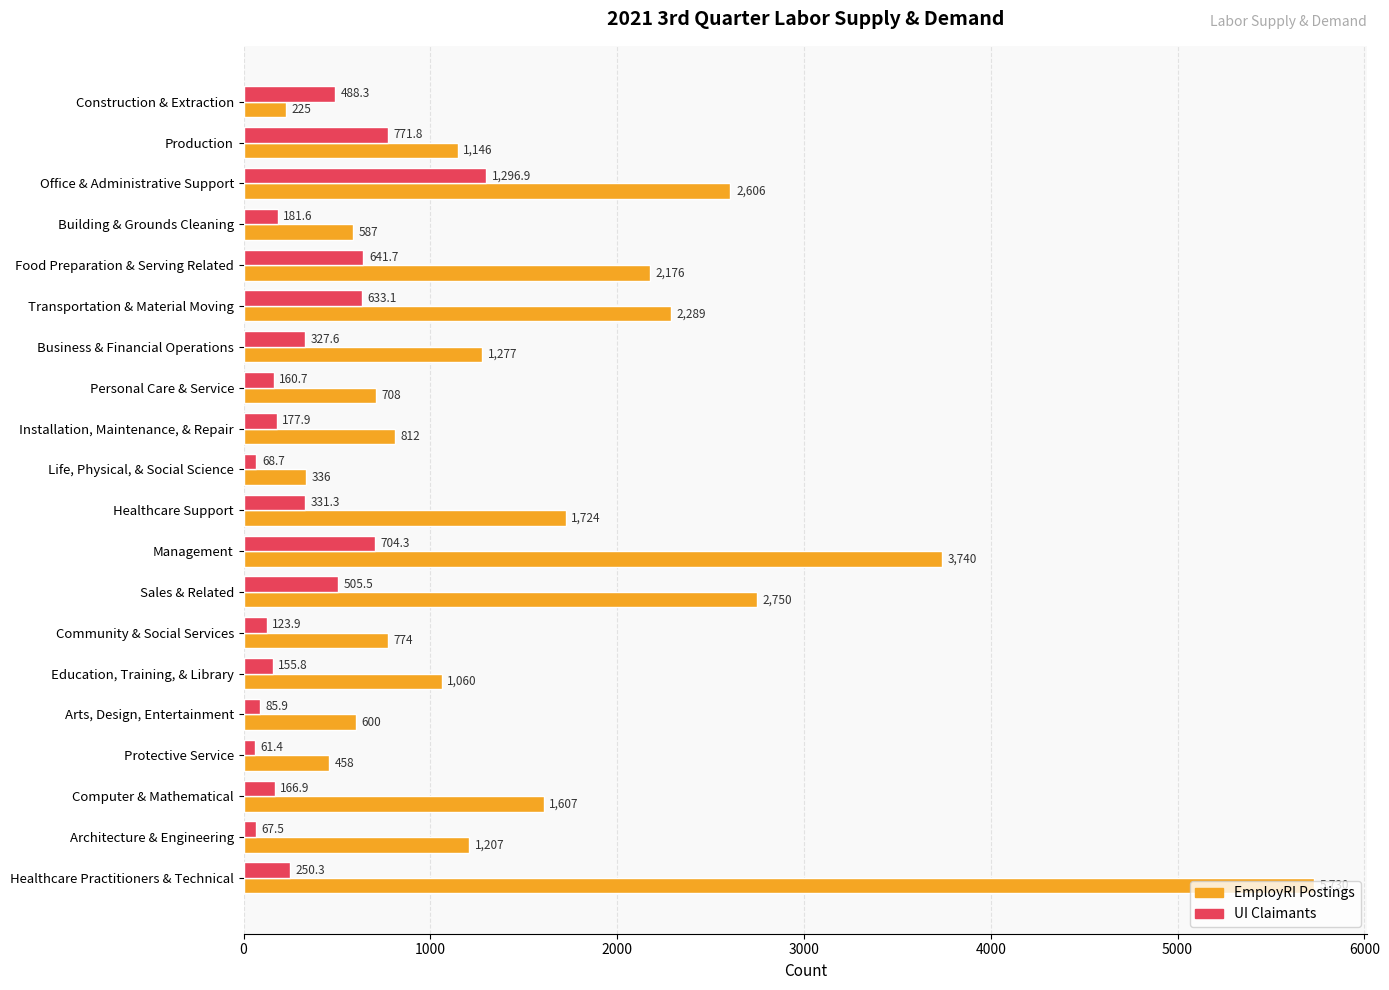

At which category is the sum across all series the highest?

Healthcare Practitioners & Technical